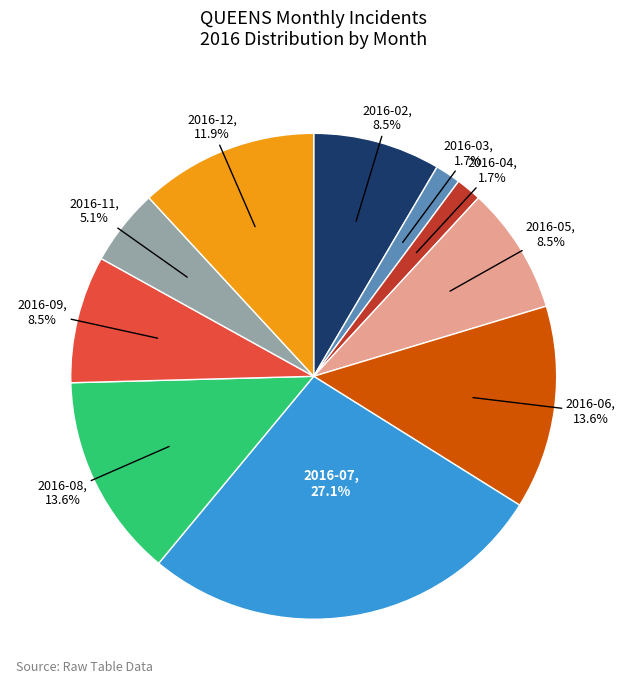

How many segments does this pie chart have?

10